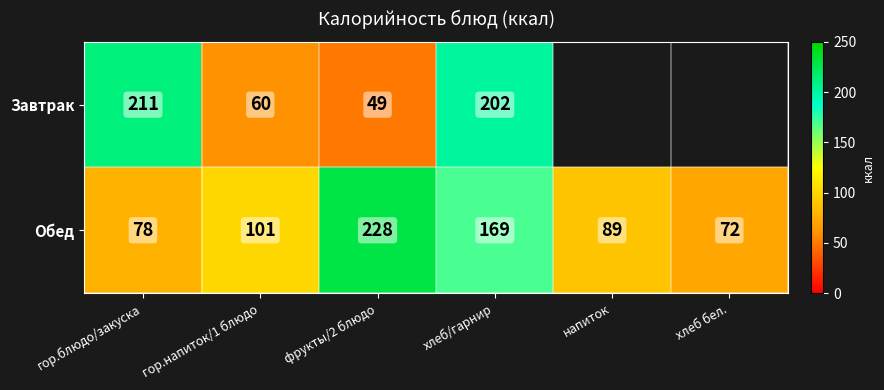

What is the smallest value displayed?

49.0